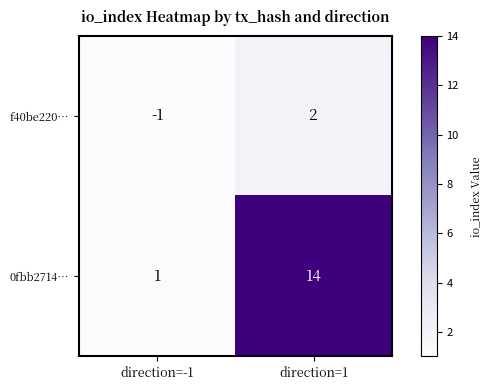

At which label is f40be220… closest to 0?

direction=-1